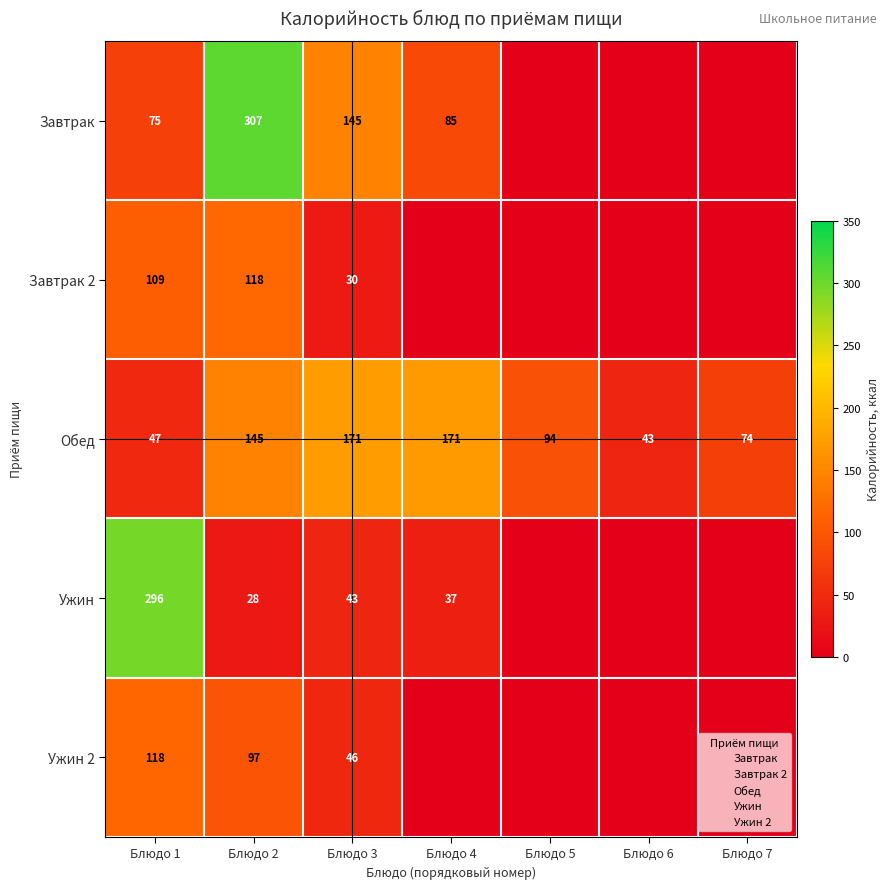

Which series has the largest total across all categories?

Обед